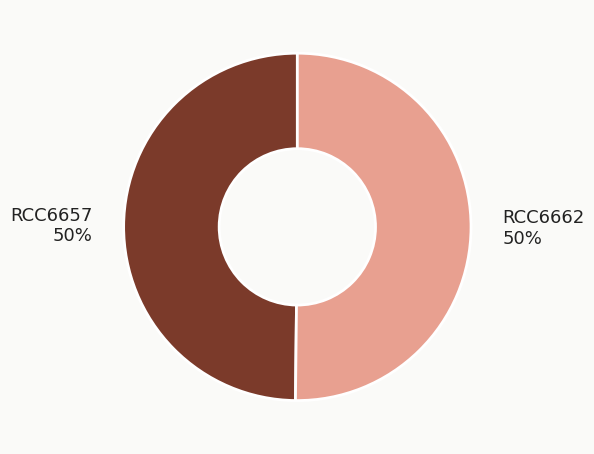

How many segments does this pie chart have?

2